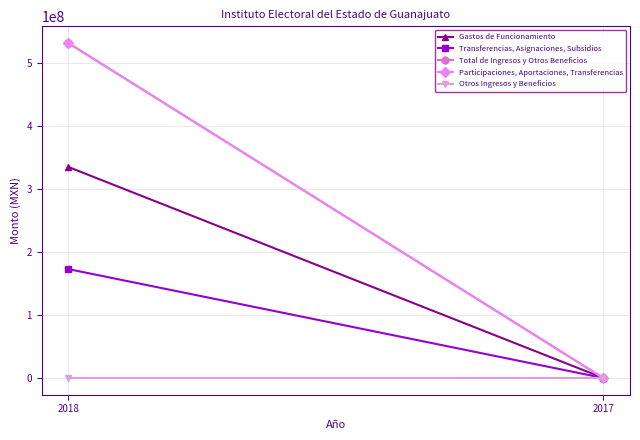

How many lines are shown in the chart?

5